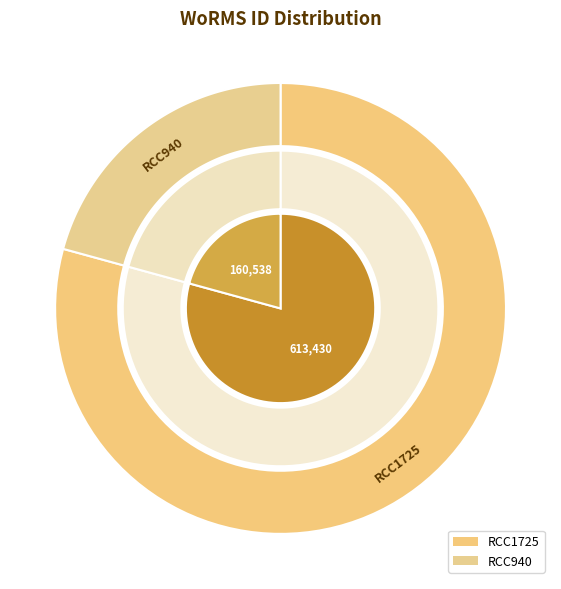

To the nearest percent, what is the combined percentage of RCC940 and RCC1725?

100%